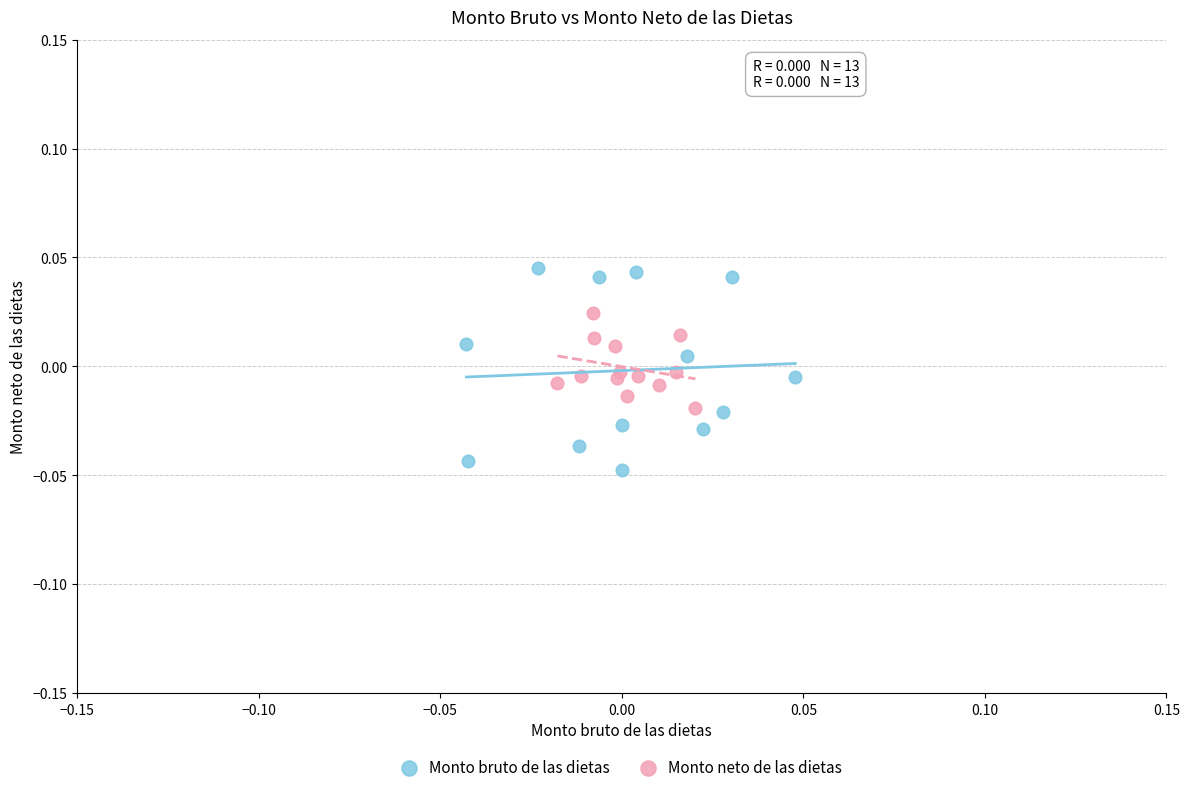

What are all the series names shown in the legend?

Monto bruto de las dietas, Monto neto de las dietas